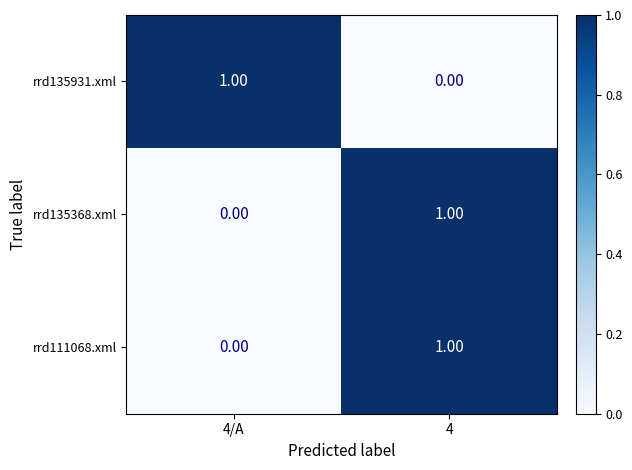

At which category is the sum across all series the highest?

4